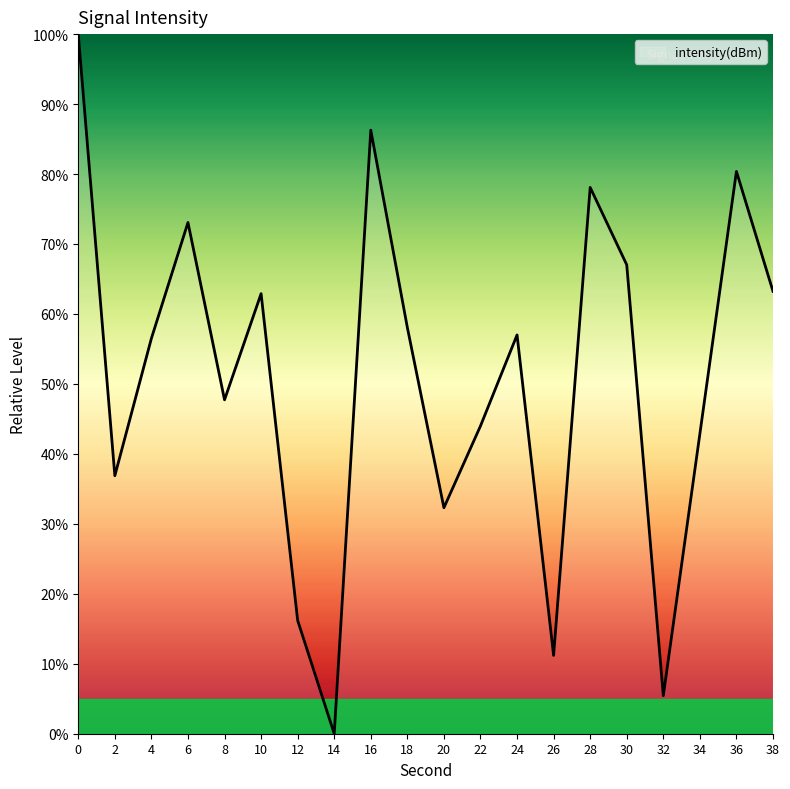

Which label corresponds to the smallest value in the chart?

14